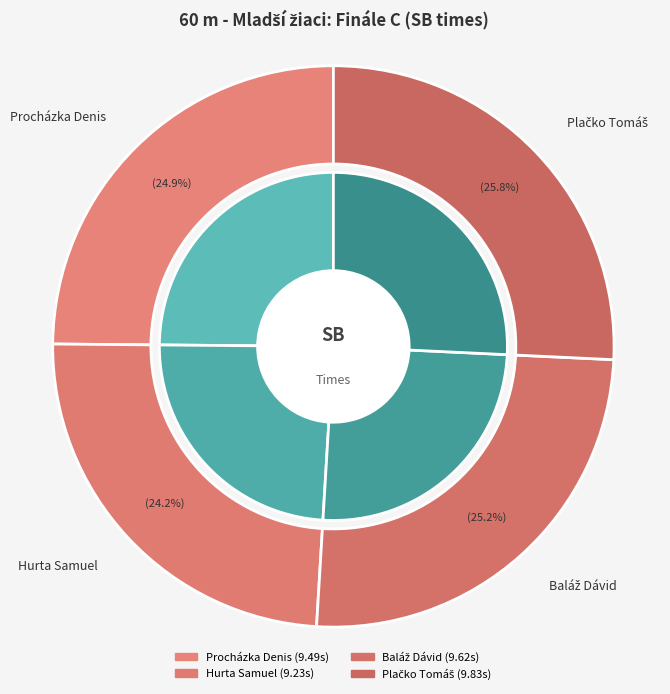

What percentage do Plačko Tomáš and Hurta Samuel together represent?

49.9%